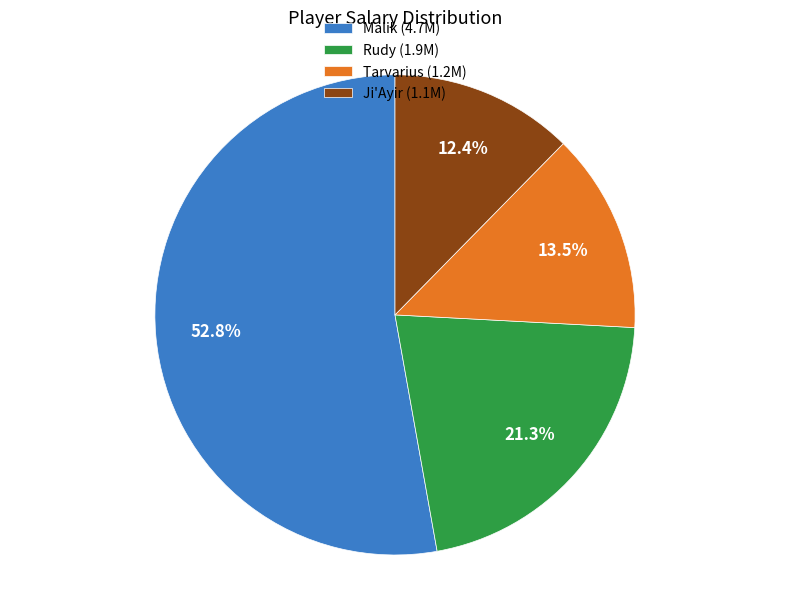

Rank the categories by value from lowest to highest.

Ji'Ayir, Tarvarius, Rudy, Malik